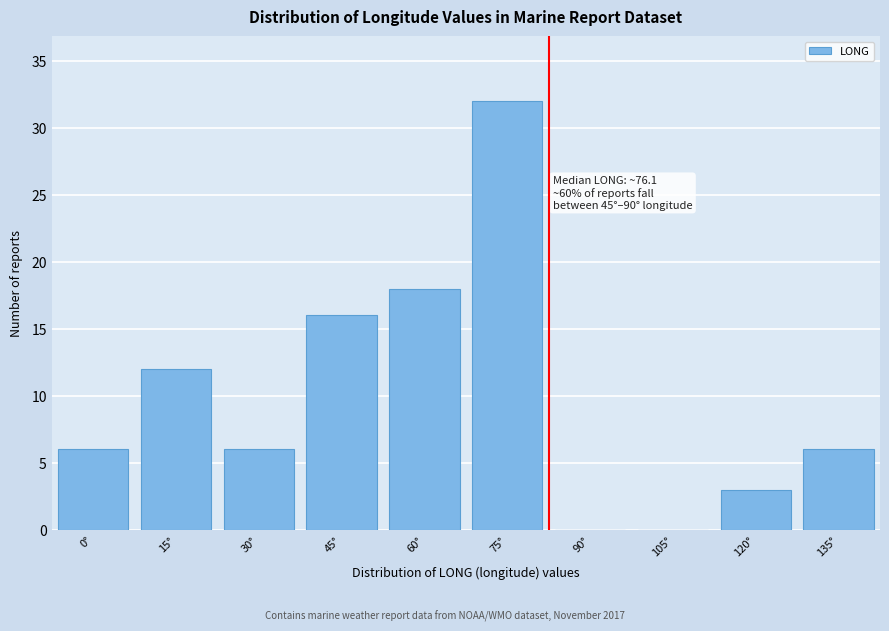

Reading left to right, list all the values displayed in this chart.

0°=6	15°=12	30°=6	45°=16	60°=18	75°=32	90°=0	105°=0	120°=3	135°=6